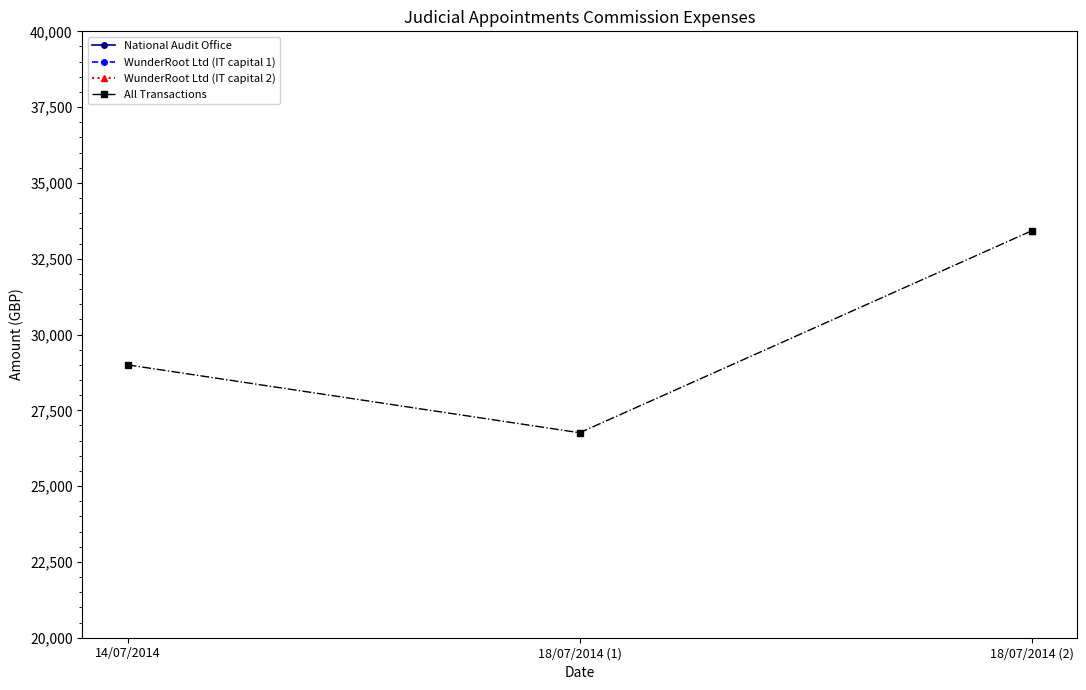

Which label corresponds to the smallest value in the chart?

18/07/2014 (1)